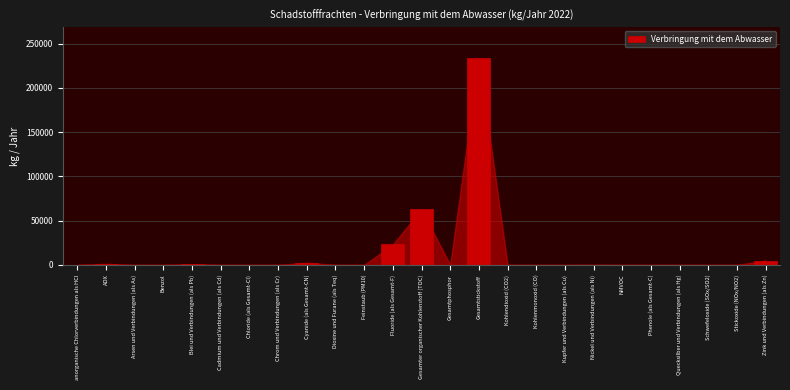

Which label corresponds to the largest value in the chart?

Gesamtstickstoff